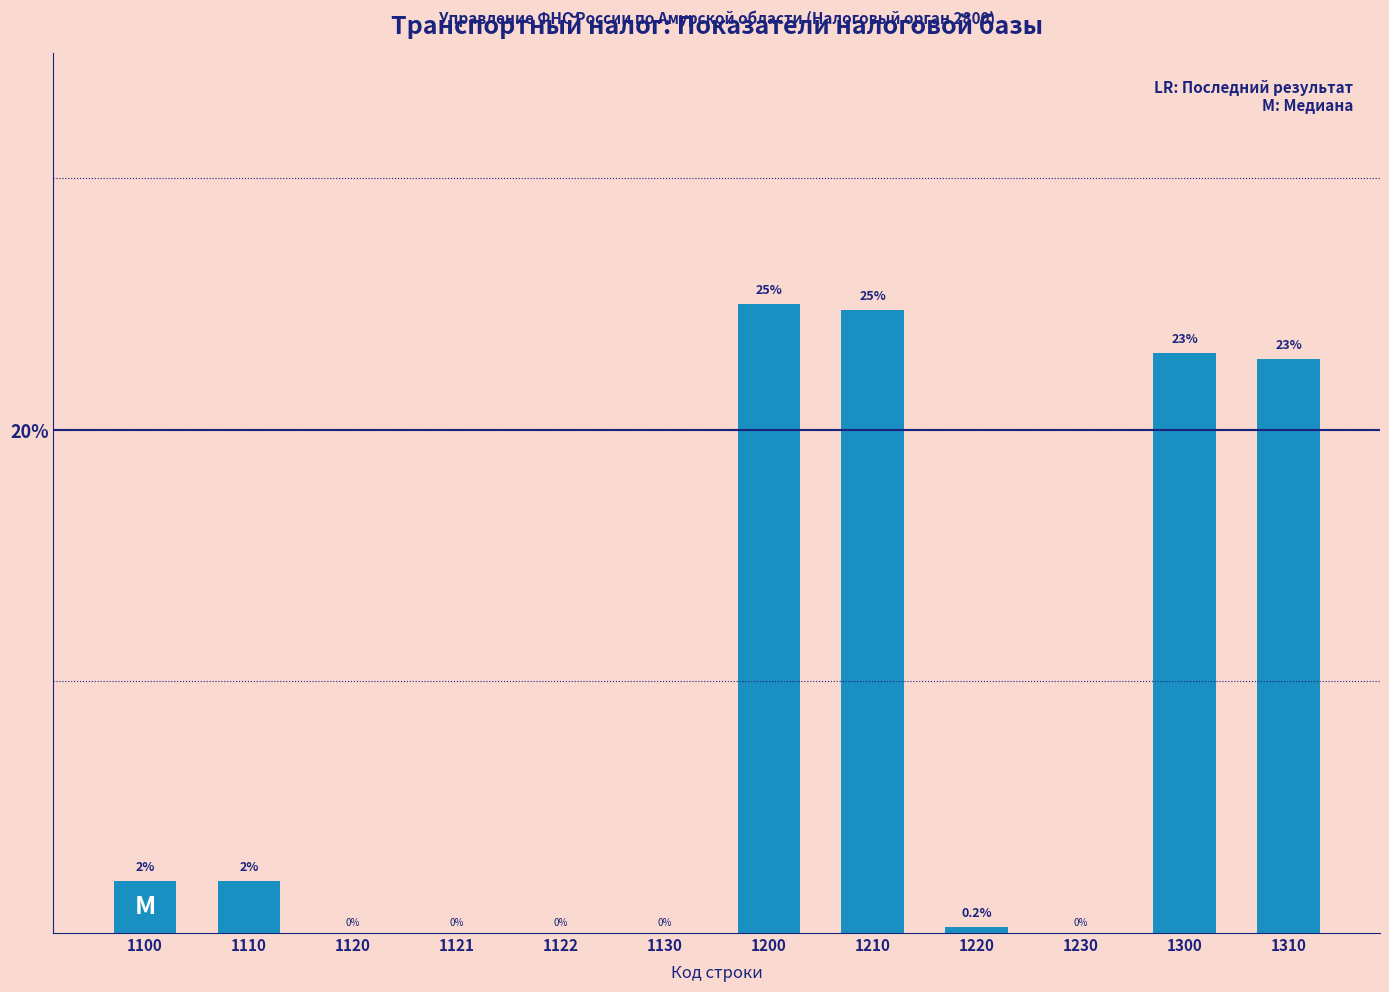

At which category does the chart reach its peak across all series?

1200